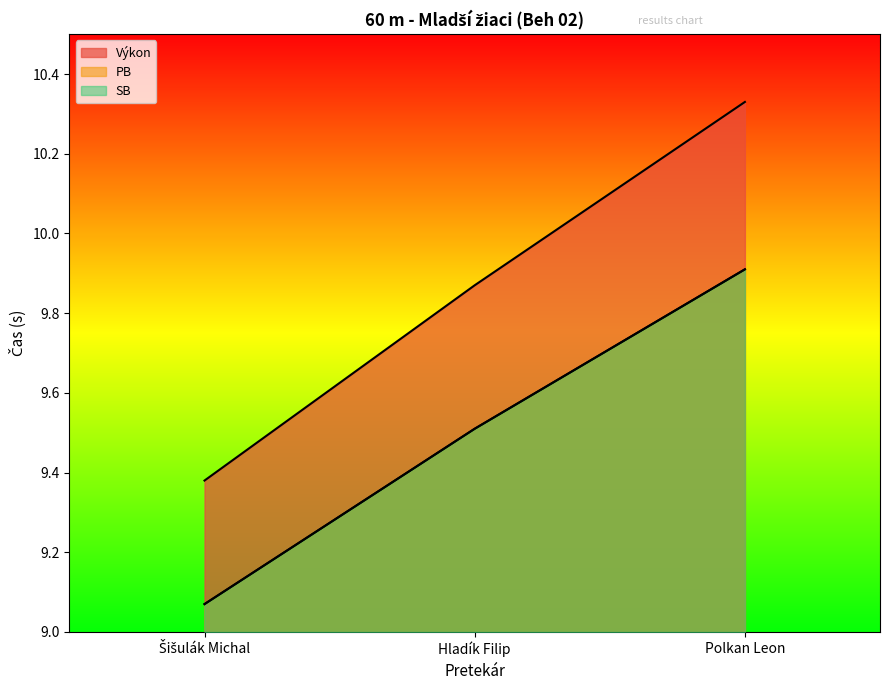

Rank the series by their maximum value, from lowest to highest.

PB, SB, Výkon